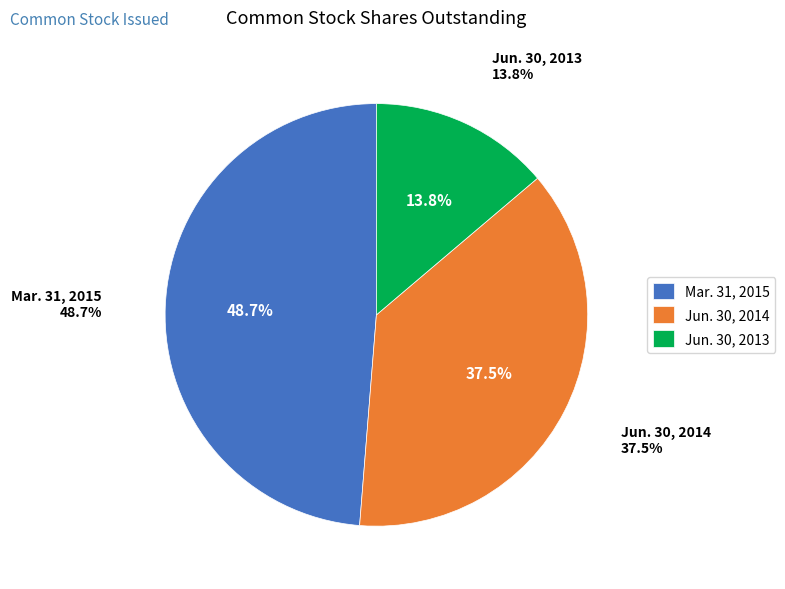

Combined, what portion of the pie is Mar. 31, 2015 and Jun. 30, 2013?

62.5%